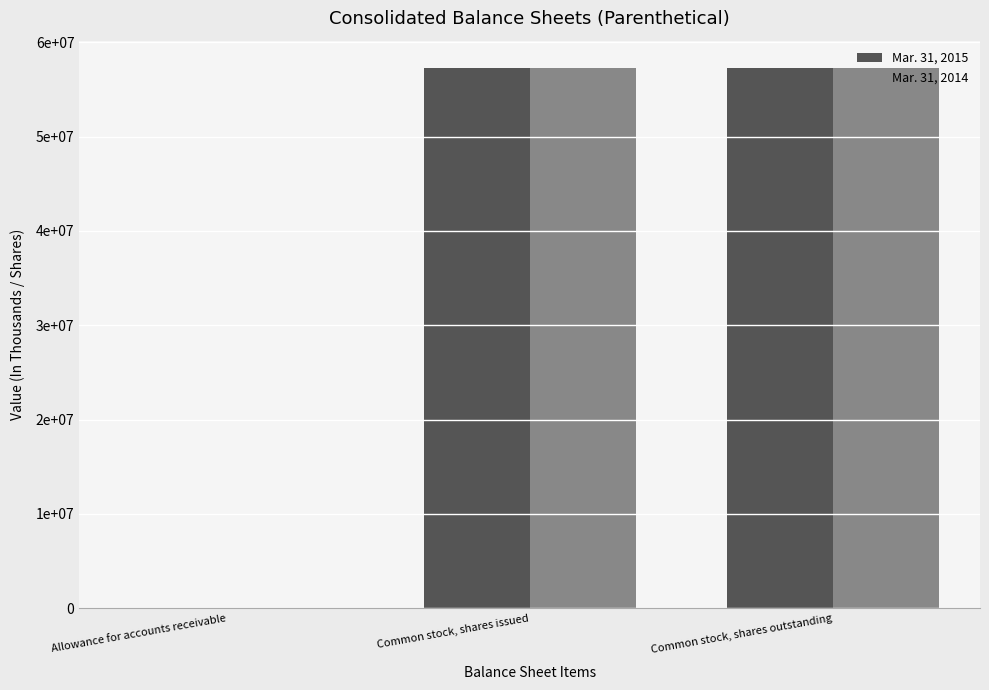

Reading left to right, what are all the values shown in this chart?

Mar. 31, 2015: 1824	57301000	57301000
Mar. 31, 2014: 2851	57301000	57301000